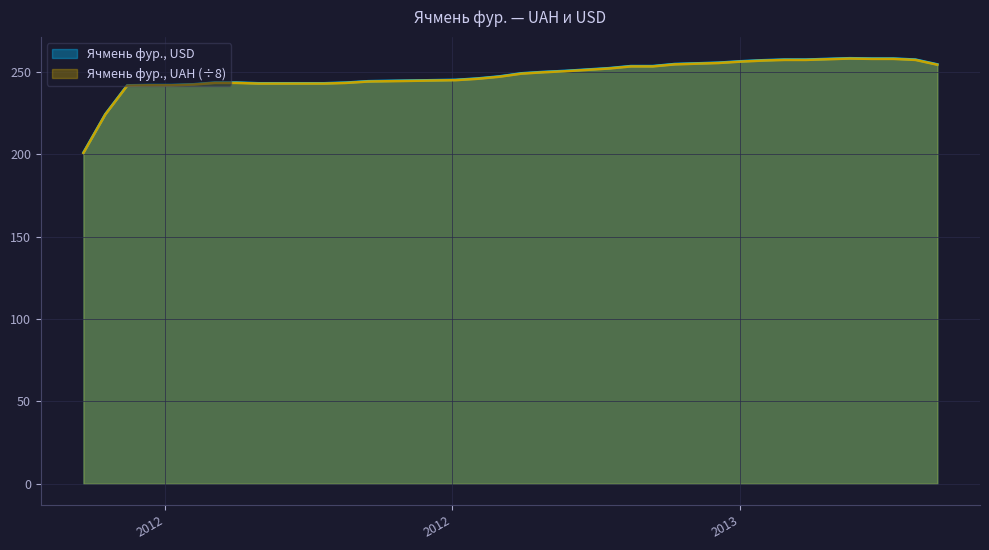

At which category does the chart reach its peak across all series?

2013-03-08